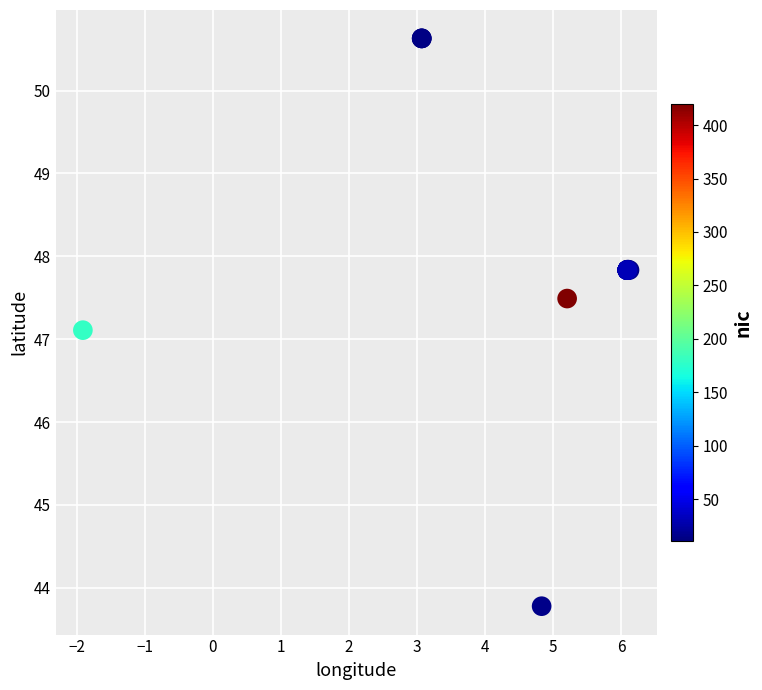

What Y value in the scatter plot is closest to 47?

47.1